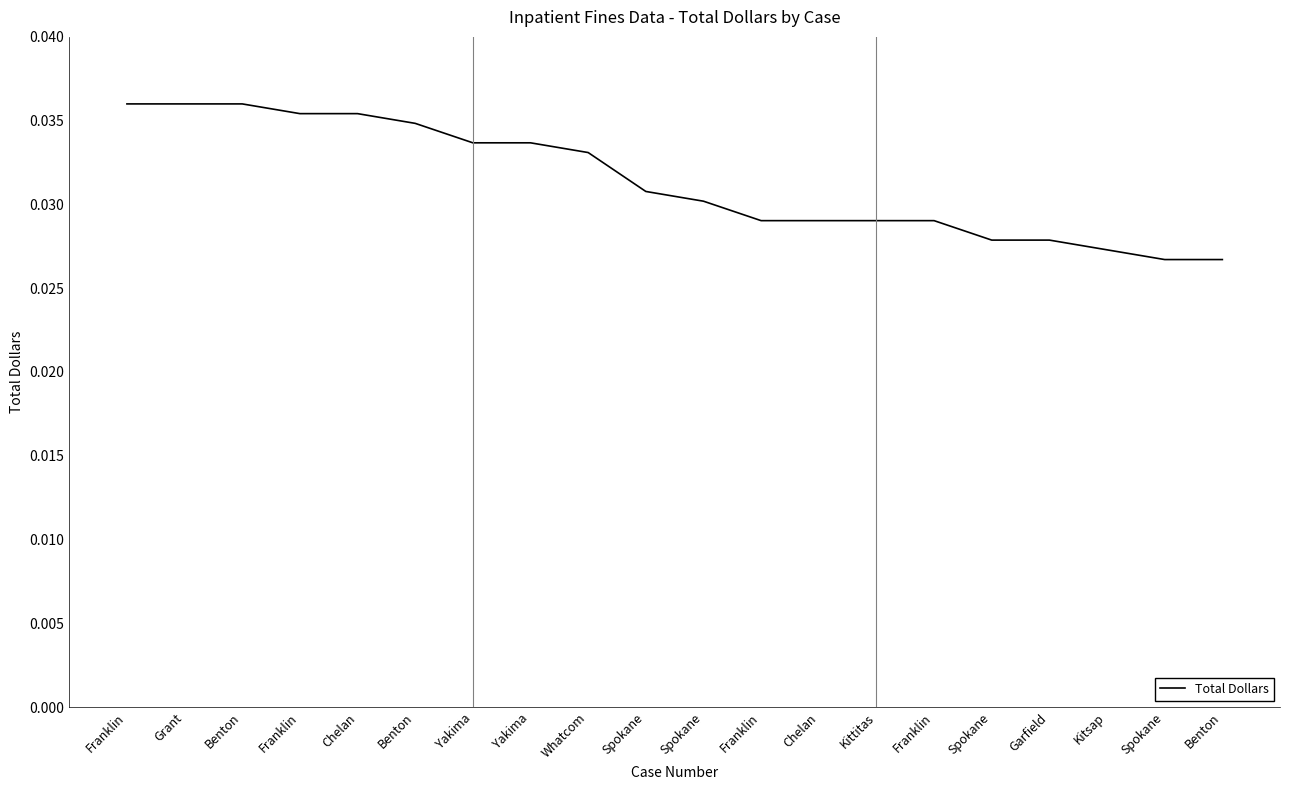

How many categories are shown in the chart?

20